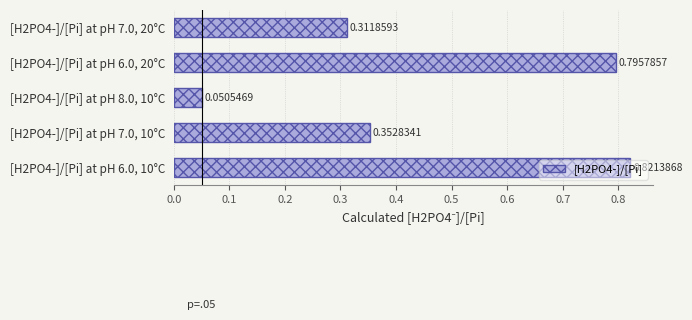

Rank the categories by value from lowest to highest.

[H2PO4-]/[Pi] at pH 8.0, 10°C, [H2PO4-]/[Pi] at pH 7.0, 20°C, [H2PO4-]/[Pi] at pH 7.0, 10°C, [H2PO4-]/[Pi] at pH 6.0, 20°C, [H2PO4-]/[Pi] at pH 6.0, 10°C